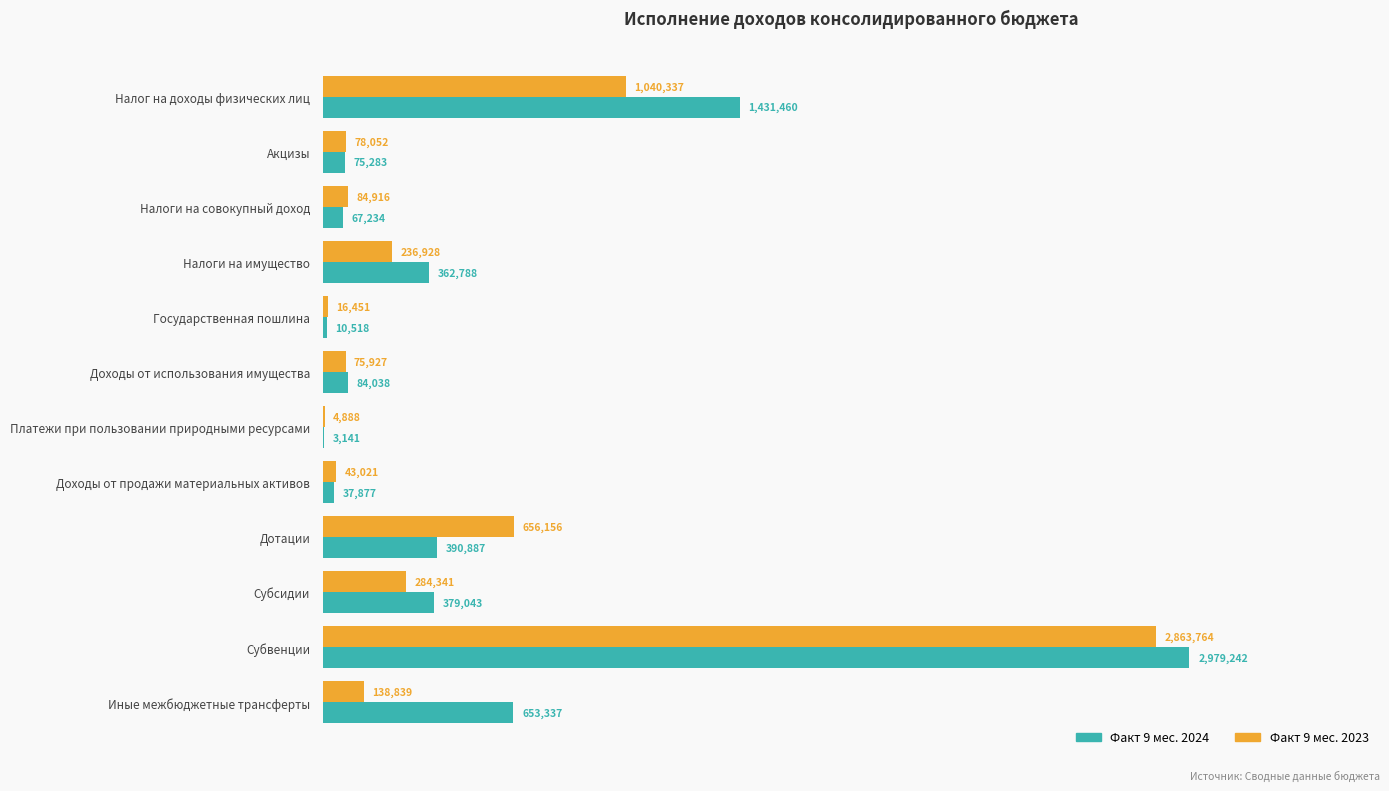

What are all the series names shown in the legend?

Факт 9 мес. 2024, Факт 9 мес. 2023